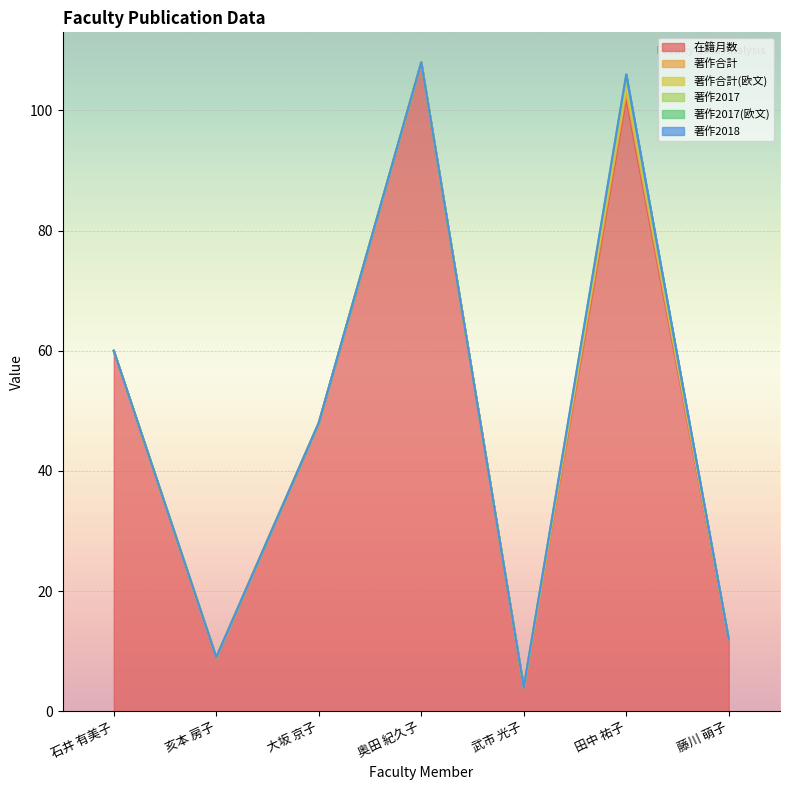

Reading right to left, list all the values displayed in this chart.

在籍月数: 藤川 萌子=12	田中 祐子=102	武市 光子=4	奥田 紀久子=108	大坂 京子=48	亥本 房子=9	石井 有美子=60
著作合計: 藤川 萌子=0	田中 祐子=1	武市 光子=0	奥田 紀久子=0	大坂 京子=0	亥本 房子=0	石井 有美子=0
著作合計(欧文): 藤川 萌子=0	田中 祐子=1	武市 光子=0	奥田 紀久子=0	大坂 京子=0	亥本 房子=0	石井 有美子=0
著作2017: 藤川 萌子=0	田中 祐子=1	武市 光子=0	奥田 紀久子=0	大坂 京子=0	亥本 房子=0	石井 有美子=0
著作2017(欧文): 藤川 萌子=0	田中 祐子=1	武市 光子=0	奥田 紀久子=0	大坂 京子=0	亥本 房子=0	石井 有美子=0
著作2018: 藤川 萌子=0	田中 祐子=0	武市 光子=0	奥田 紀久子=0	大坂 京子=0	亥本 房子=0	石井 有美子=0